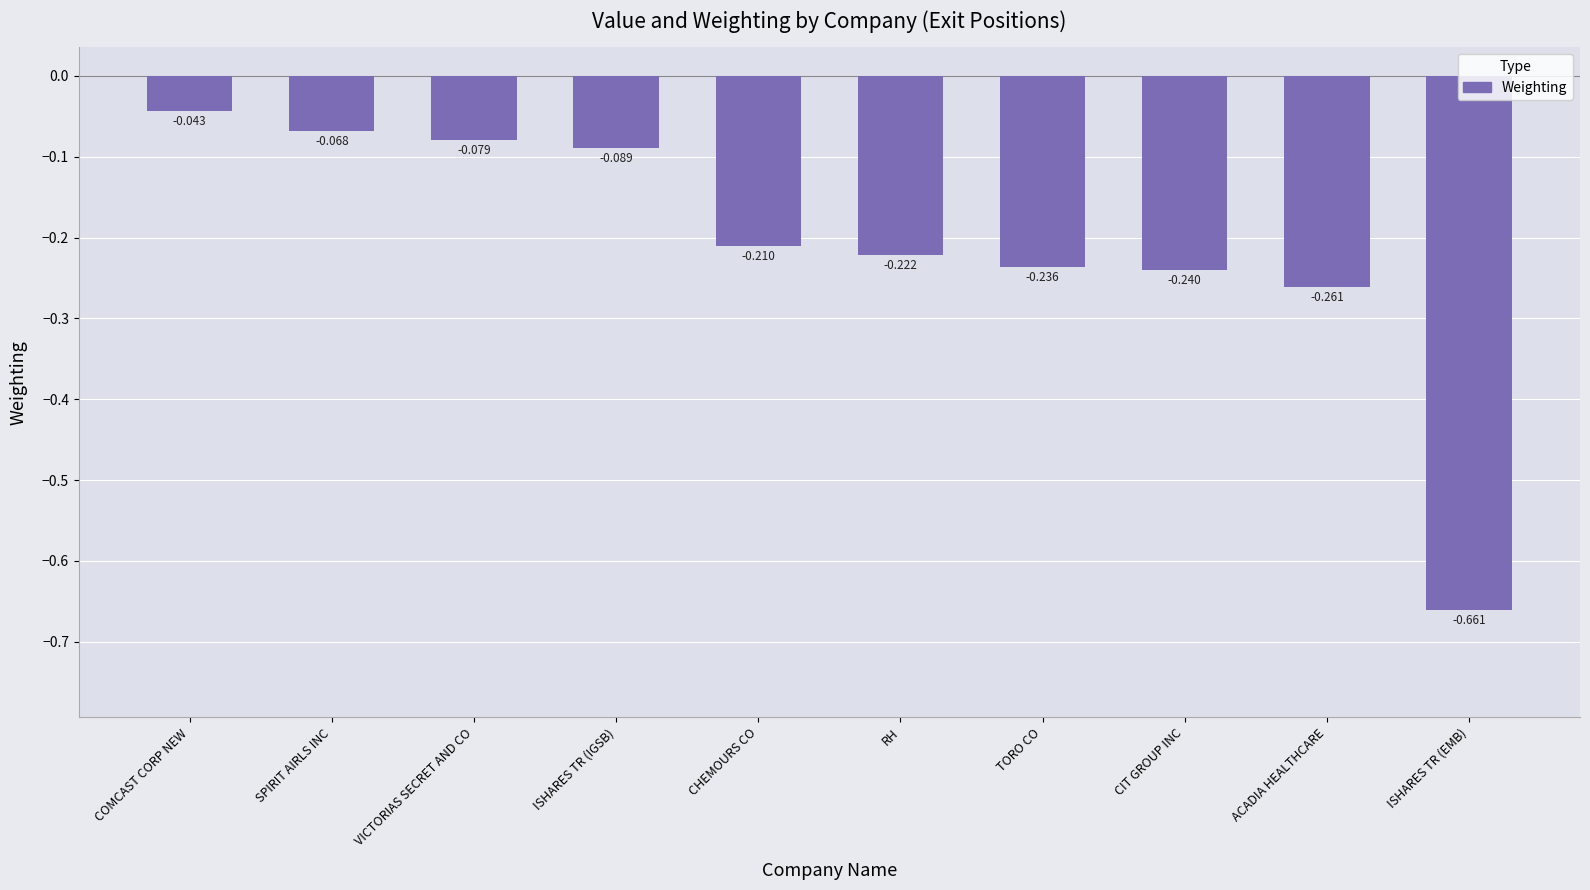

Rank the categories by value from highest to lowest.

COMCAST CORP NEW, SPIRIT AIRLS INC, VICTORIAS SECRET AND CO, ISHARES TR (IGSB), CHEMOURS CO, RH, TORO CO, CIT GROUP INC, ACADIA HEALTHCARE, ISHARES TR (EMB)